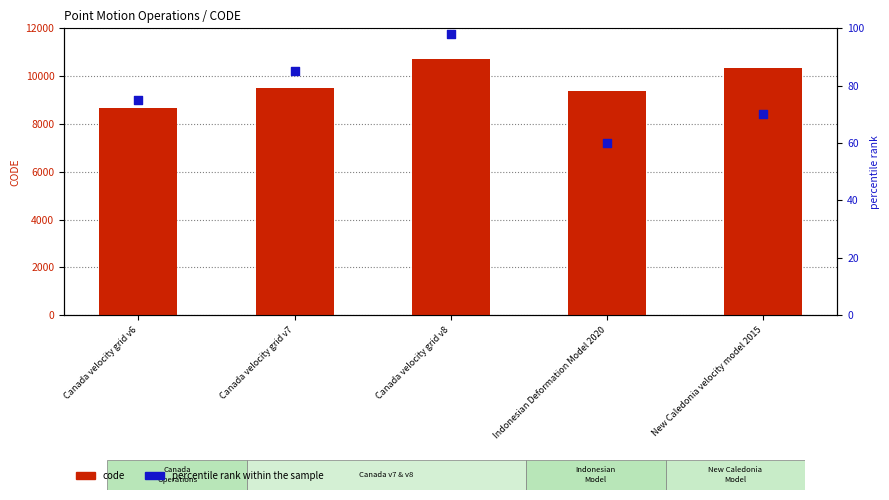

At how many categories does at least one series exceed 1320?

5